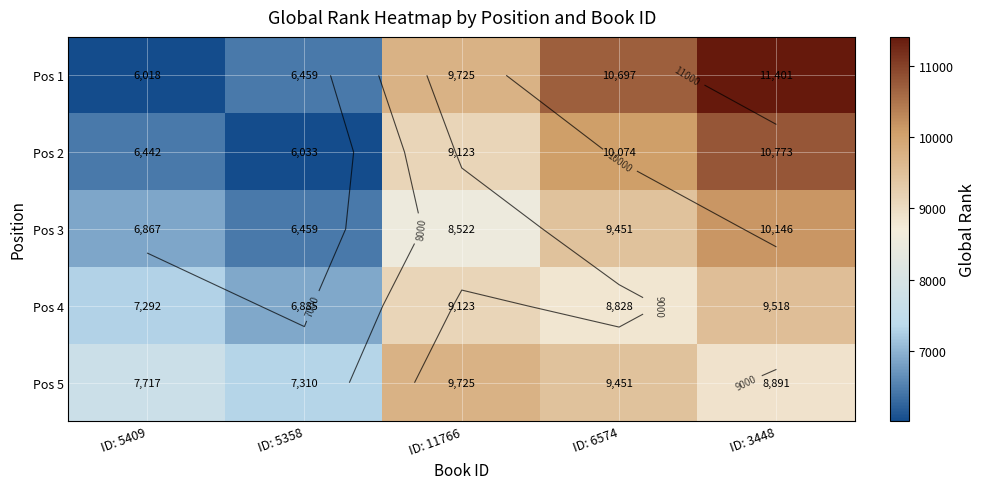

How many data points in Pos 2 are less than 9123?

2